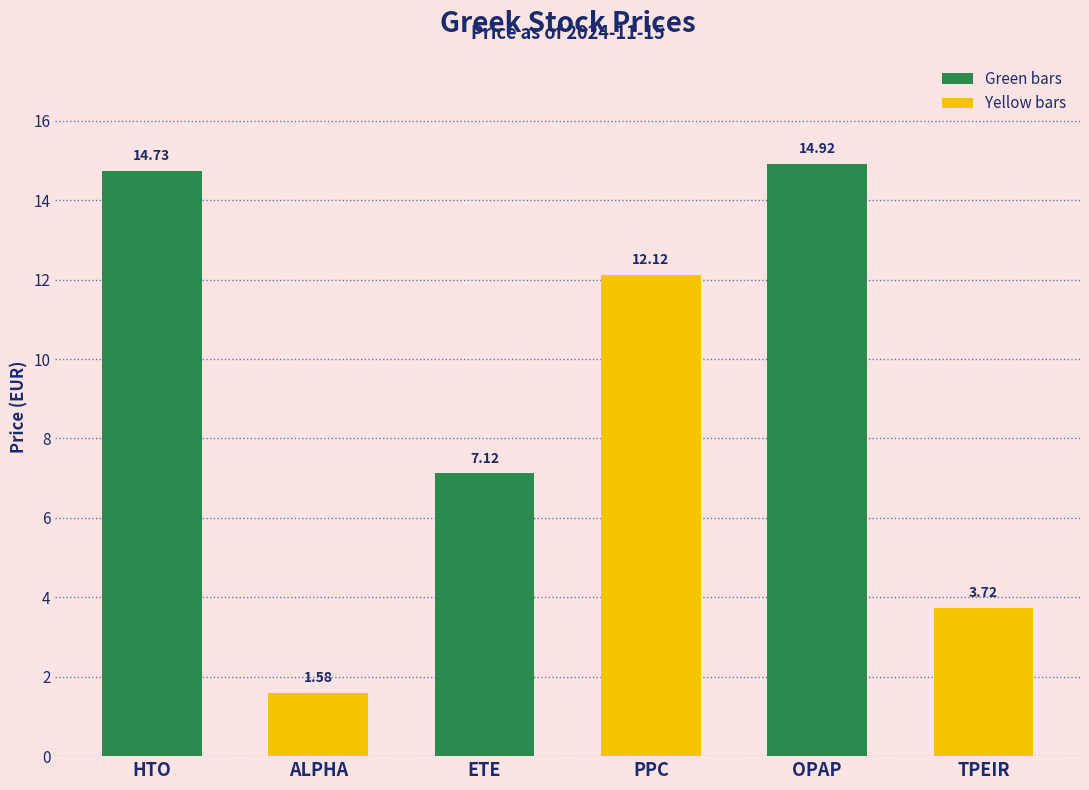

Which category has the lowest value across all series?

ALPHA